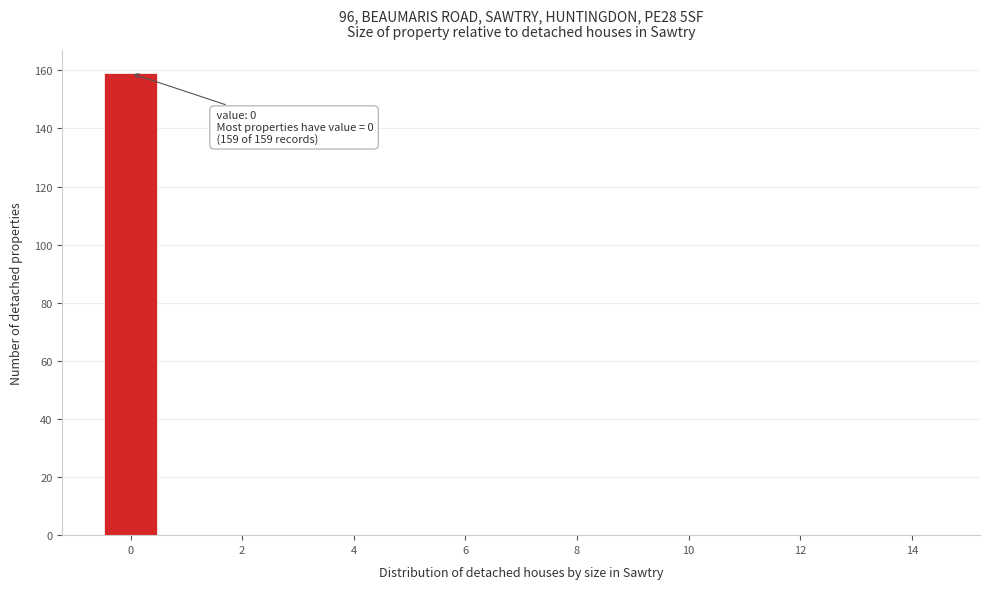

Over which range of the x-axis is the bar tallest?

-0.5 to 0.5